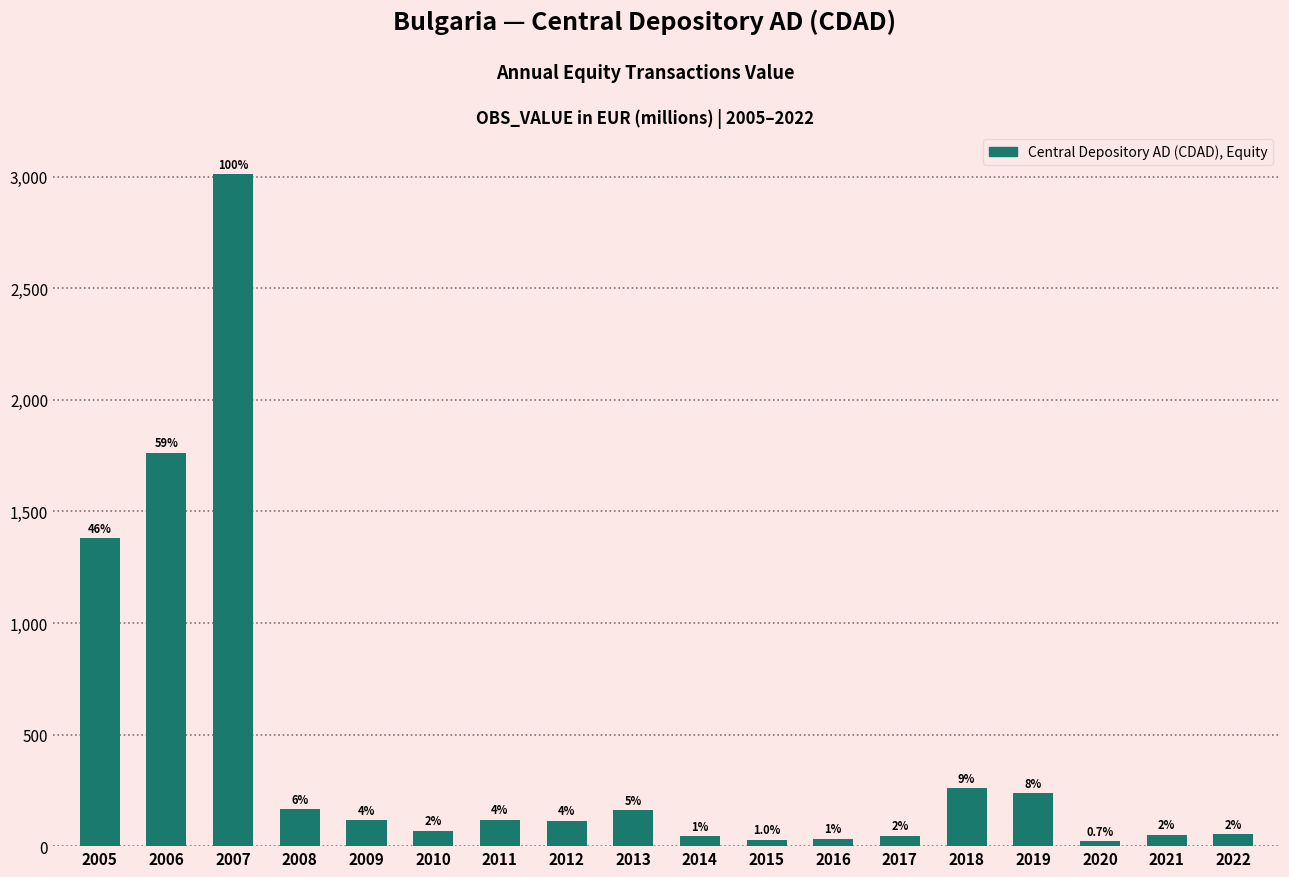

Are the bars horizontal?

No